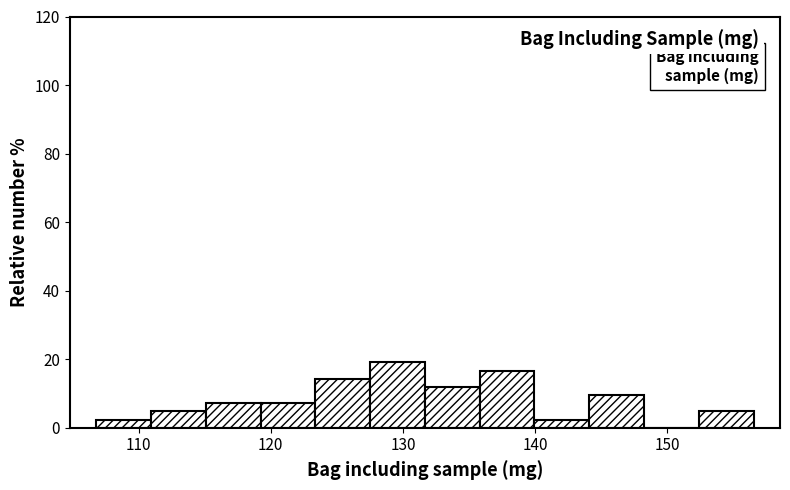

Over which range of the x-axis is the bar tallest?

128 to 132